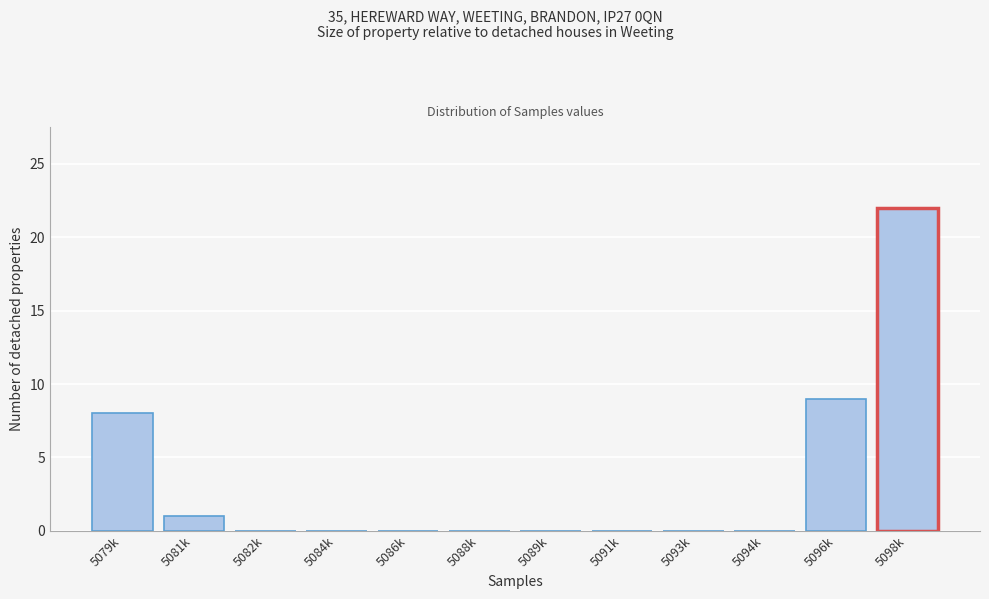

Reading left to right, list all the values displayed in this chart.

5079k=8	5081k=1	5082k=0	5084k=0	5086k=0	5088k=0	5089k=0	5091k=0	5093k=0	5094k=0	5096k=9	5098k=22